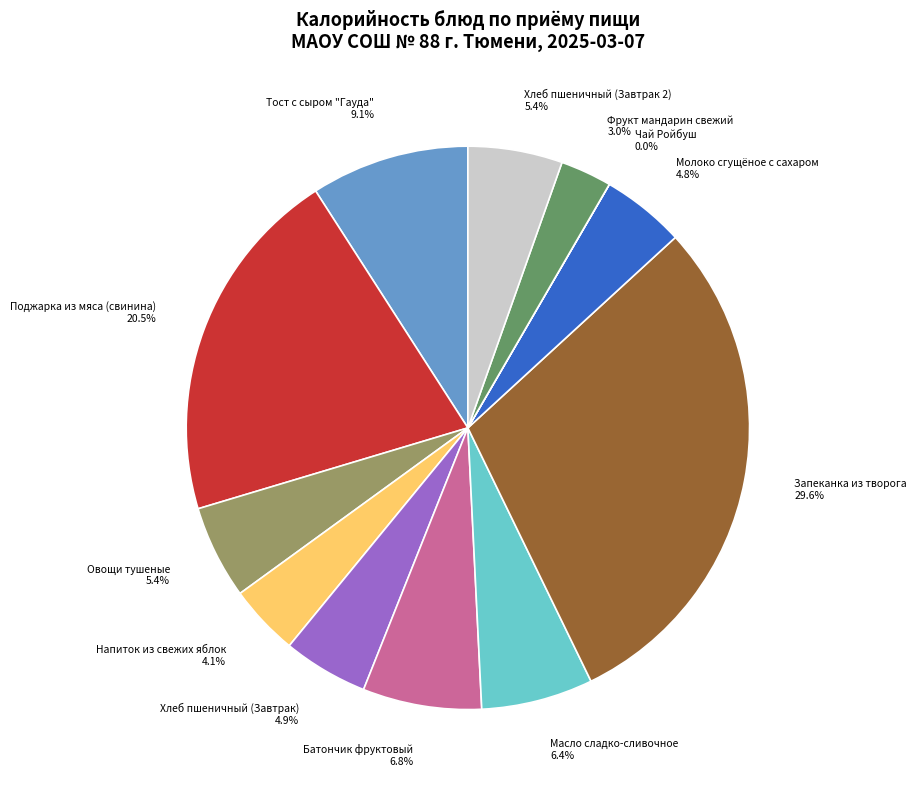

To the nearest percent, what percentage of the pie is Напиток из свежих яблок?

4%